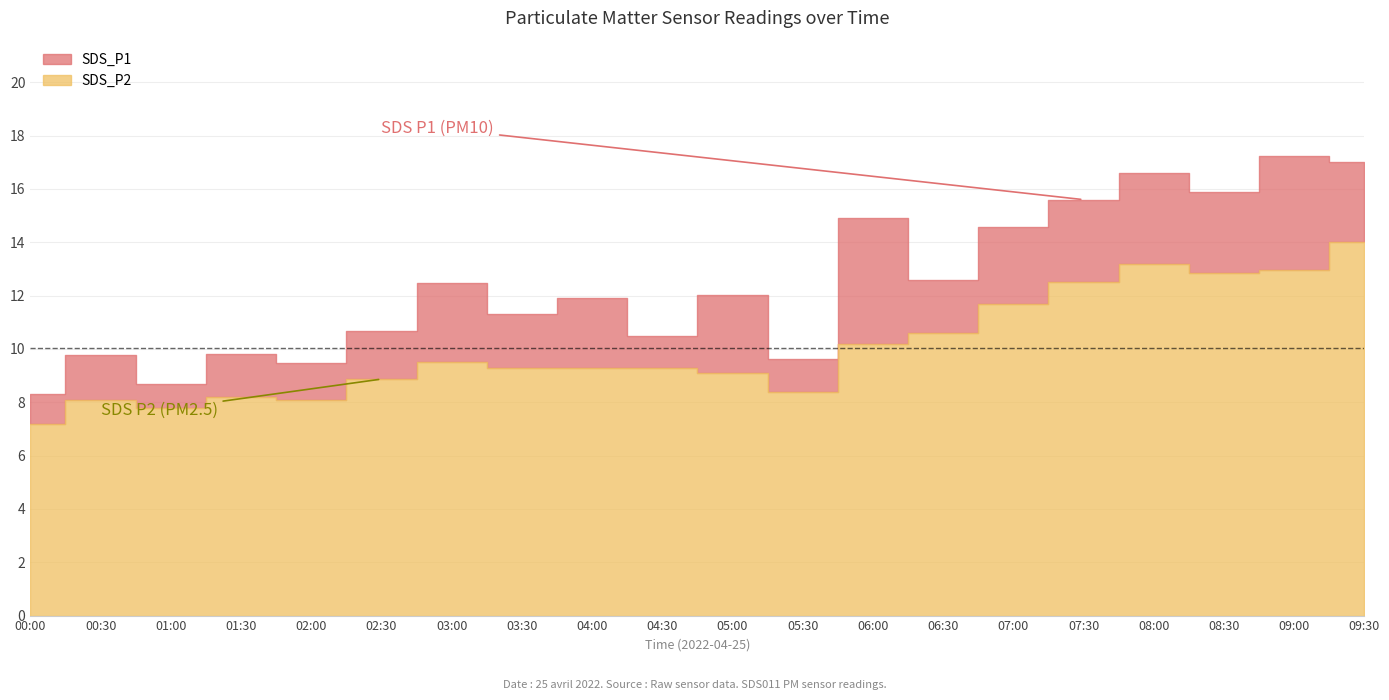

What is the minimum value shown in the chart?

7.2